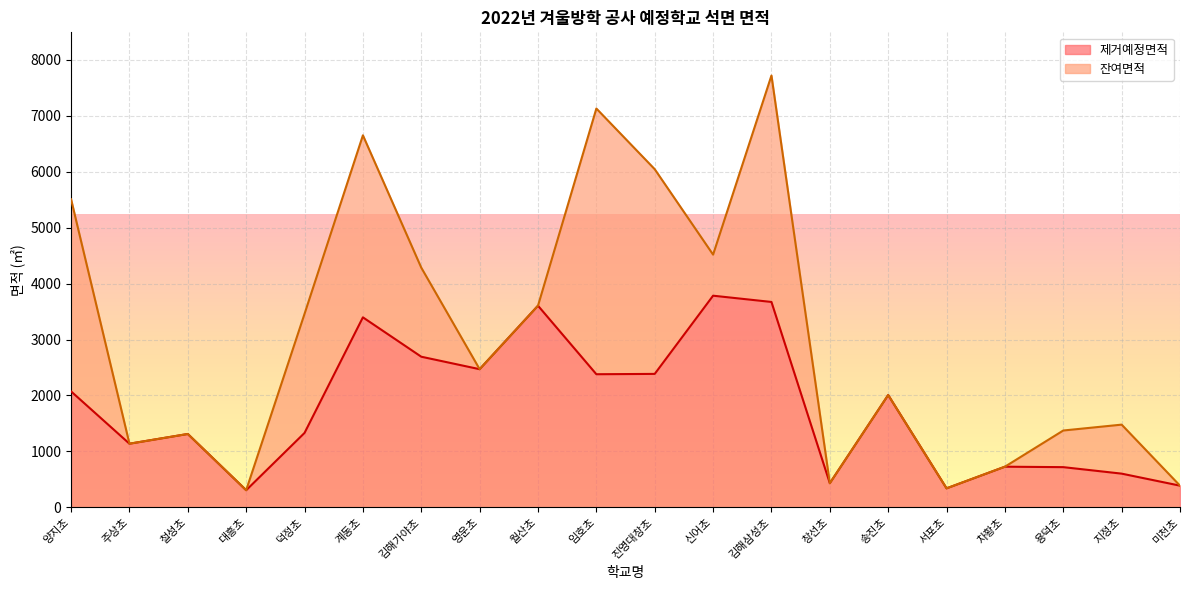

What is the change in value from 계동초 to 차황초?

-2670.0